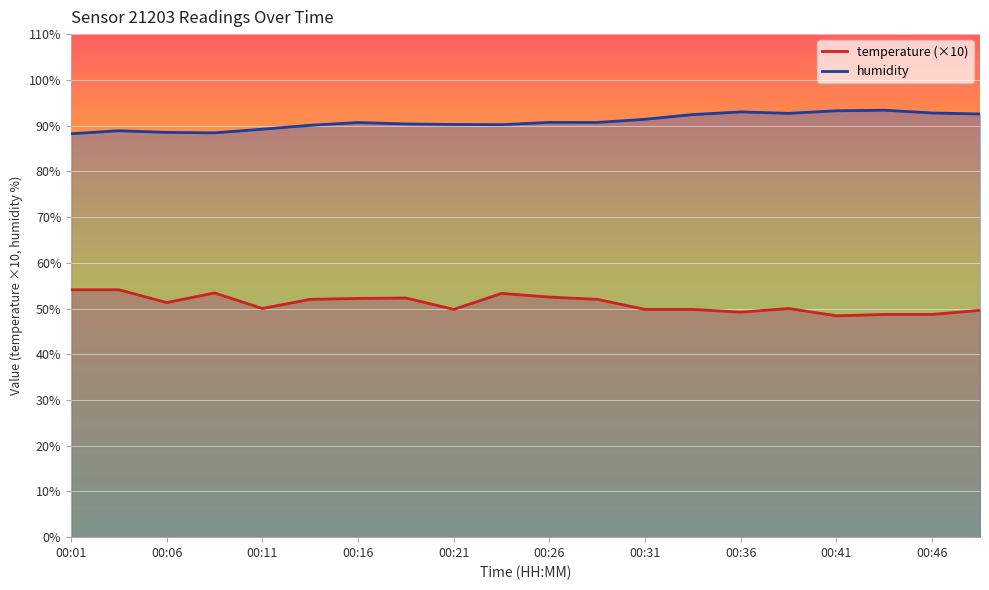

At which label does humidity reach its peak?

17